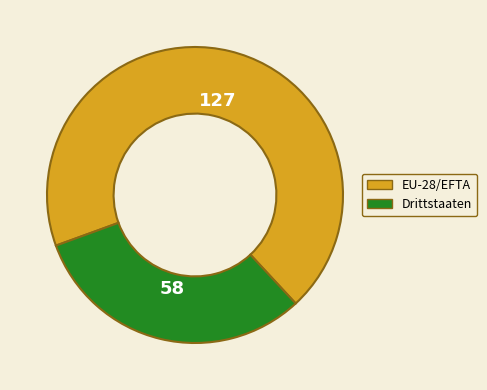

Approximately how many times larger is the value at EU-28/EFTA compared to Drittstaaten?

2.2